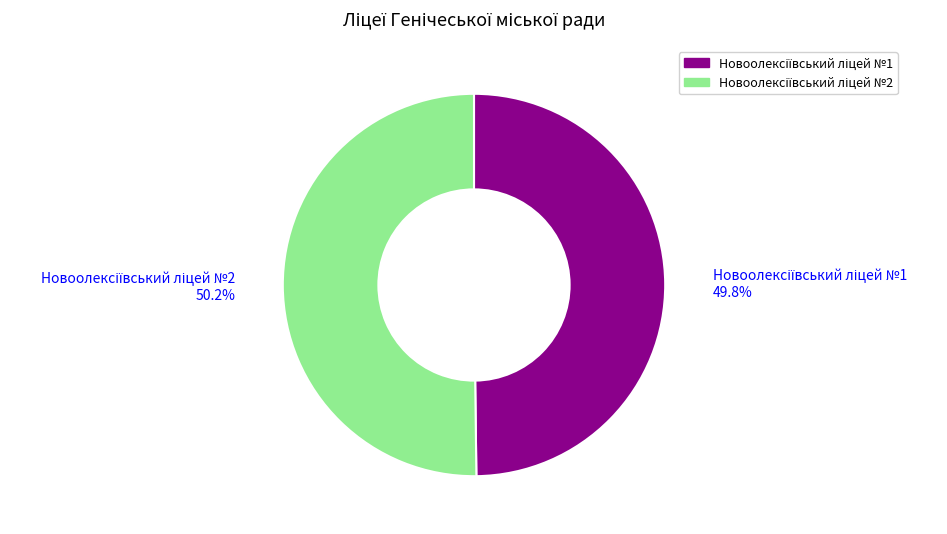

Does any single category account for the majority?

Yes